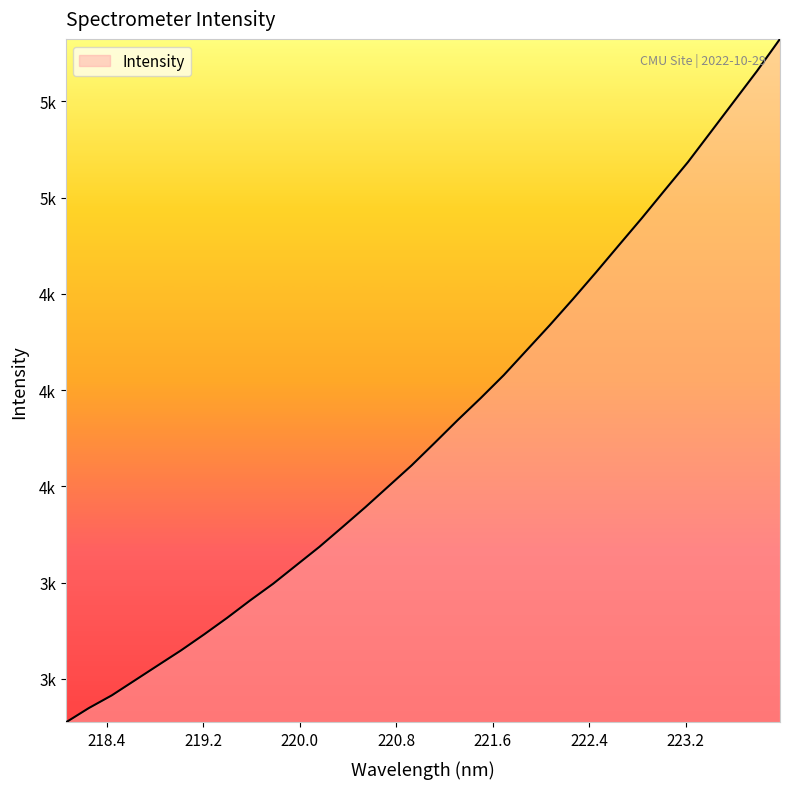

True or false: there are more than 2 points higher than both neighbors.

False